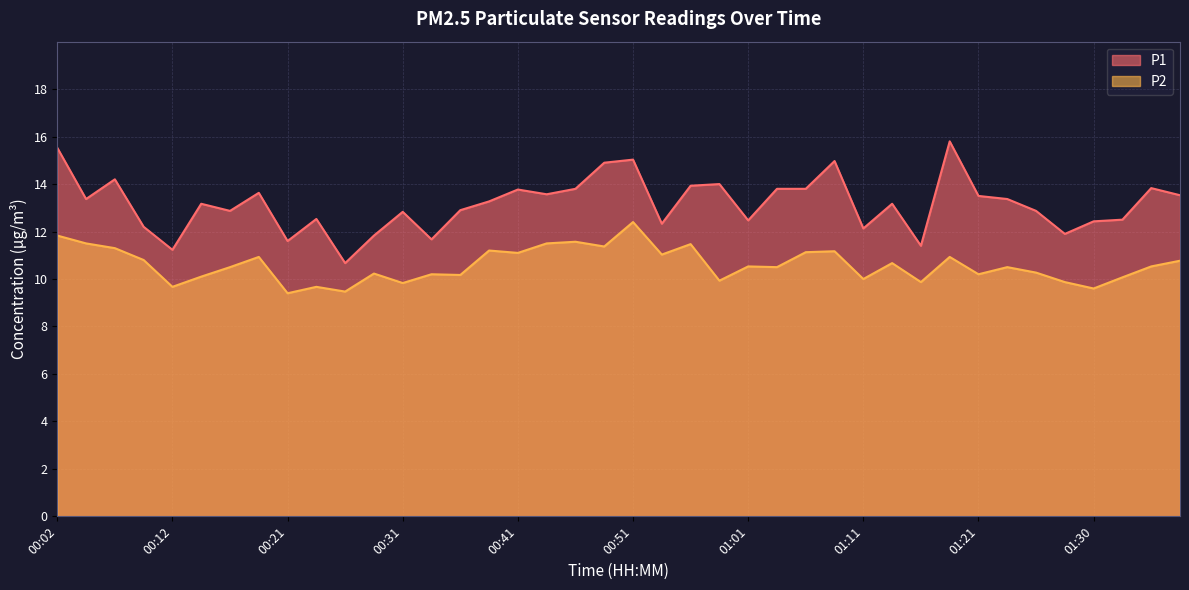

What is the difference between the maximum and minimum values in the P1 series?

5.1